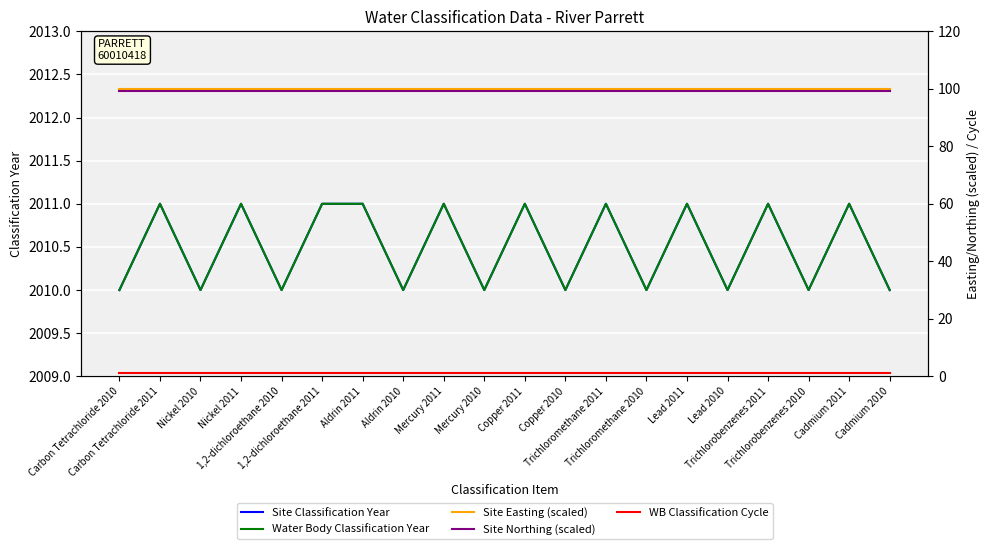

What is the difference between the second highest and minimum values in the Site Classification Year series?

1.0